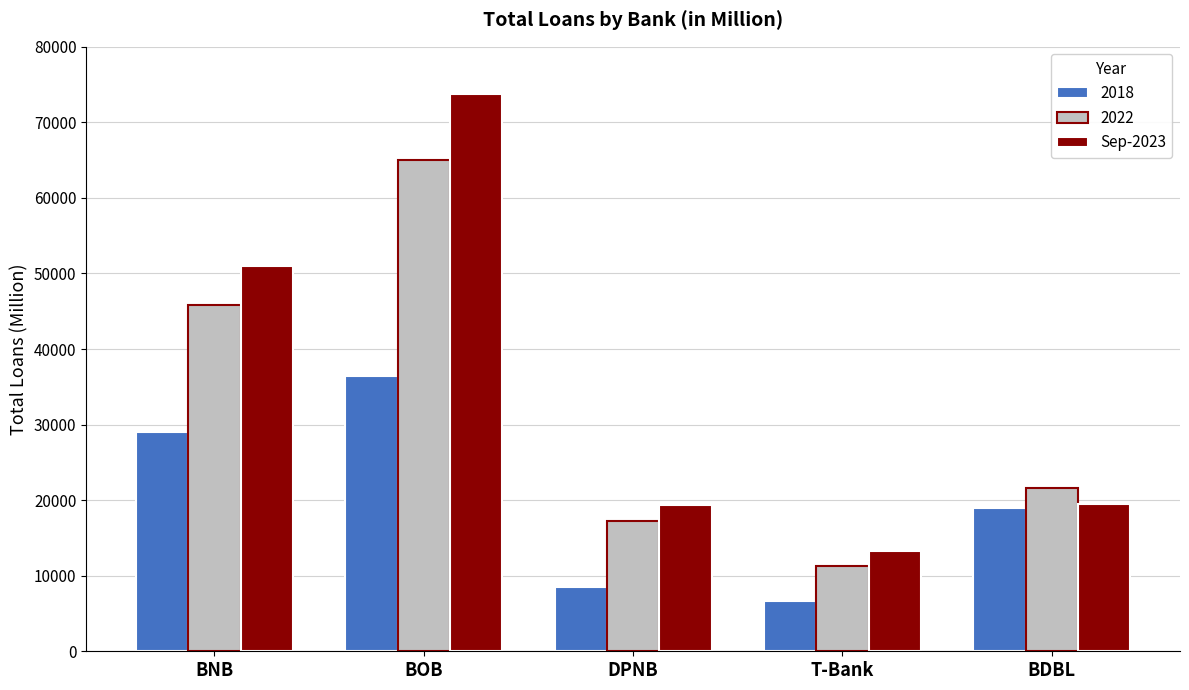

What is the difference between the 2018 values at BOB and T-Bank?

29789.5